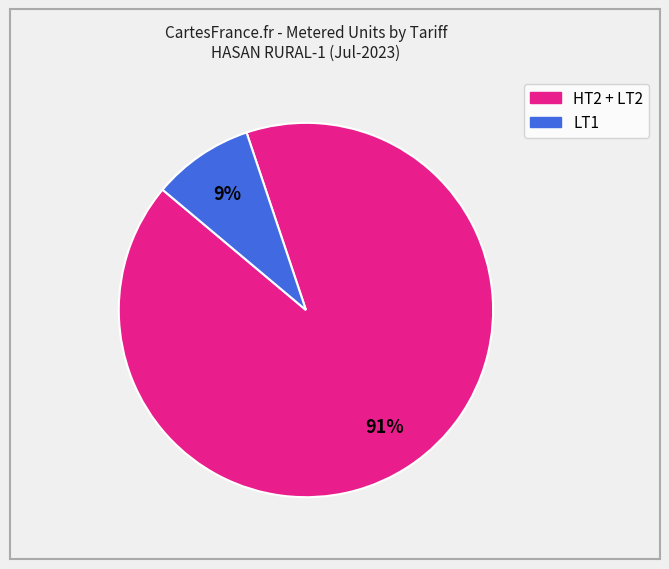

Is there any slice that represents more than half of the pie?

Yes